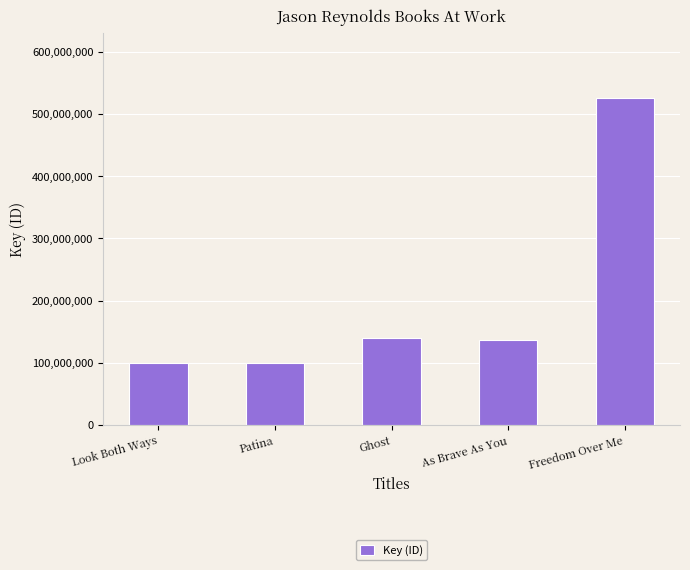

What is the sum of all values?

1001239722